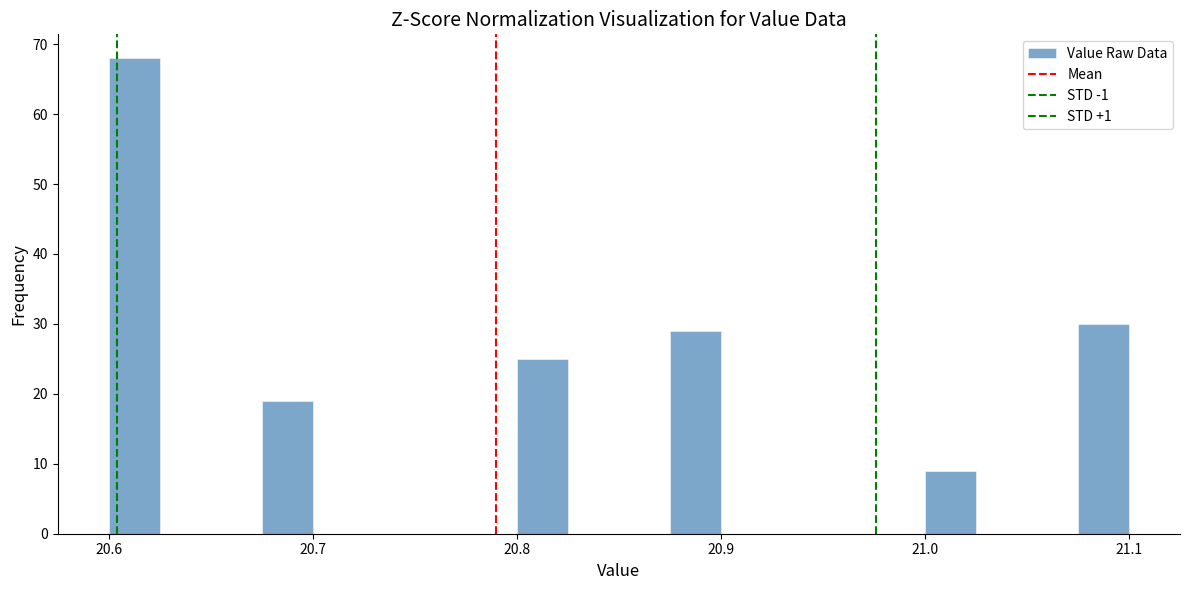

Around what value on the x-axis is the tallest bar? Give the approximate position of its centre, as read against the axis.

20.61